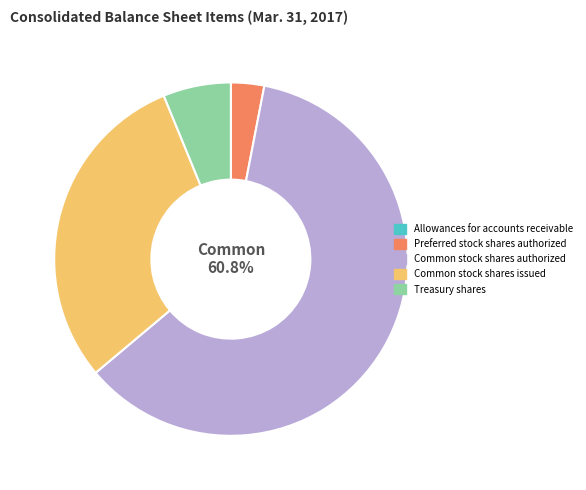

To the nearest percent, what percentage of the pie is Common stock shares issued?

30%